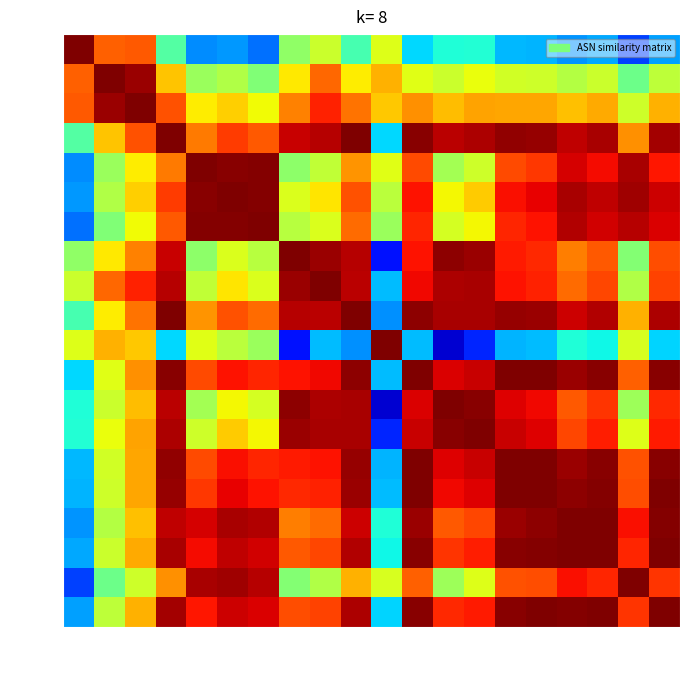

Reading left to right, extract all data points from this chart.

US: US=1.0	BR=0.8	RU=0.8	DE=0.5	IN=0.3	ID=0.3	CN=0.2	AU=0.5	PL=0.6	CA=0.4	UA=0.6	FR=0.3	NL=0.4	RO=0.4	IT=0.3	ES=0.3	JP=0.3	AR=0.3	BD=0.2	KR=0.3
BR: US=0.8	BR=1.0	RU=1.0	DE=0.7	IN=0.5	ID=0.6	CN=0.5	AU=0.7	PL=0.8	CA=0.7	UA=0.7	FR=0.6	NL=0.6	RO=0.6	IT=0.6	ES=0.6	JP=0.6	AR=0.6	BD=0.5	KR=0.6
RU: US=0.8	BR=1.0	RU=1.0	DE=0.8	IN=0.7	ID=0.7	CN=0.6	AU=0.8	PL=0.9	CA=0.8	UA=0.7	FR=0.8	NL=0.7	RO=0.7	IT=0.7	ES=0.7	JP=0.7	AR=0.7	BD=0.6	KR=0.7
DE: US=0.5	BR=0.7	RU=0.8	DE=1.0	IN=0.8	ID=0.8	CN=0.8	AU=0.9	PL=0.9	CA=1.0	UA=0.3	FR=1.0	NL=0.9	RO=1.0	IT=1.0	ES=1.0	JP=0.9	AR=1.0	BD=0.8	KR=1.0
IN: US=0.3	BR=0.5	RU=0.7	DE=0.8	IN=1.0	ID=1.0	CN=1.0	AU=0.5	PL=0.6	CA=0.8	UA=0.6	FR=0.8	NL=0.5	RO=0.6	IT=0.8	ES=0.9	JP=0.9	AR=0.9	BD=1.0	KR=0.9
ID: US=0.3	BR=0.6	RU=0.7	DE=0.8	IN=1.0	ID=1.0	CN=1.0	AU=0.6	PL=0.7	CA=0.8	UA=0.6	FR=0.9	NL=0.6	RO=0.7	IT=0.9	ES=0.9	JP=1.0	AR=0.9	BD=1.0	KR=0.9
CN: US=0.2	BR=0.5	RU=0.6	DE=0.8	IN=1.0	ID=1.0	CN=1.0	AU=0.6	PL=0.6	CA=0.8	UA=0.5	FR=0.9	NL=0.6	RO=0.6	IT=0.9	ES=0.9	JP=1.0	AR=0.9	BD=1.0	KR=0.9
AU: US=0.5	BR=0.7	RU=0.8	DE=0.9	IN=0.5	ID=0.6	CN=0.6	AU=1.0	PL=1.0	CA=1.0	UA=0.1	FR=0.9	NL=1.0	RO=1.0	IT=0.9	ES=0.9	JP=0.8	AR=0.8	BD=0.5	KR=0.8
PL: US=0.6	BR=0.8	RU=0.9	DE=0.9	IN=0.6	ID=0.7	CN=0.6	AU=1.0	PL=1.0	CA=0.9	UA=0.3	FR=0.9	NL=1.0	RO=1.0	IT=0.9	ES=0.9	JP=0.8	AR=0.8	BD=0.6	KR=0.8
CA: US=0.4	BR=0.7	RU=0.8	DE=1.0	IN=0.8	ID=0.8	CN=0.8	AU=1.0	PL=0.9	CA=1.0	UA=0.3	FR=1.0	NL=1.0	RO=1.0	IT=1.0	ES=1.0	JP=0.9	AR=1.0	BD=0.7	KR=1.0
UA: US=0.6	BR=0.7	RU=0.7	DE=0.3	IN=0.6	ID=0.6	CN=0.5	AU=0.1	PL=0.3	CA=0.3	UA=1.0	FR=0.3	NL=0.1	RO=0.2	IT=0.3	ES=0.3	JP=0.4	AR=0.4	BD=0.6	KR=0.3
FR: US=0.3	BR=0.6	RU=0.8	DE=1.0	IN=0.8	ID=0.9	CN=0.9	AU=0.9	PL=0.9	CA=1.0	UA=0.3	FR=1.0	NL=0.9	RO=0.9	IT=1.0	ES=1.0	JP=1.0	AR=1.0	BD=0.8	KR=1.0
NL: US=0.4	BR=0.6	RU=0.7	DE=0.9	IN=0.5	ID=0.6	CN=0.6	AU=1.0	PL=1.0	CA=1.0	UA=0.1	FR=0.9	NL=1.0	RO=1.0	IT=0.9	ES=0.9	JP=0.8	AR=0.9	BD=0.5	KR=0.9
RO: US=0.4	BR=0.6	RU=0.7	DE=1.0	IN=0.6	ID=0.7	CN=0.6	AU=1.0	PL=1.0	CA=1.0	UA=0.2	FR=0.9	NL=1.0	RO=1.0	IT=0.9	ES=0.9	JP=0.8	AR=0.9	BD=0.6	KR=0.9
IT: US=0.3	BR=0.6	RU=0.7	DE=1.0	IN=0.8	ID=0.9	CN=0.9	AU=0.9	PL=0.9	CA=1.0	UA=0.3	FR=1.0	NL=0.9	RO=0.9	IT=1.0	ES=1.0	JP=1.0	AR=1.0	BD=0.8	KR=1.0
ES: US=0.3	BR=0.6	RU=0.7	DE=1.0	IN=0.9	ID=0.9	CN=0.9	AU=0.9	PL=0.9	CA=1.0	UA=0.3	FR=1.0	NL=0.9	RO=0.9	IT=1.0	ES=1.0	JP=1.0	AR=1.0	BD=0.8	KR=1.0
JP: US=0.3	BR=0.6	RU=0.7	DE=0.9	IN=0.9	ID=1.0	CN=1.0	AU=0.8	PL=0.8	CA=0.9	UA=0.4	FR=1.0	NL=0.8	RO=0.8	IT=1.0	ES=1.0	JP=1.0	AR=1.0	BD=0.9	KR=1.0
AR: US=0.3	BR=0.6	RU=0.7	DE=1.0	IN=0.9	ID=0.9	CN=0.9	AU=0.8	PL=0.8	CA=1.0	UA=0.4	FR=1.0	NL=0.9	RO=0.9	IT=1.0	ES=1.0	JP=1.0	AR=1.0	BD=0.9	KR=1.0
BD: US=0.2	BR=0.5	RU=0.6	DE=0.8	IN=1.0	ID=1.0	CN=1.0	AU=0.5	PL=0.6	CA=0.7	UA=0.6	FR=0.8	NL=0.5	RO=0.6	IT=0.8	ES=0.8	JP=0.9	AR=0.9	BD=1.0	KR=0.9
KR: US=0.3	BR=0.6	RU=0.7	DE=1.0	IN=0.9	ID=0.9	CN=0.9	AU=0.8	PL=0.8	CA=1.0	UA=0.3	FR=1.0	NL=0.9	RO=0.9	IT=1.0	ES=1.0	JP=1.0	AR=1.0	BD=0.9	KR=1.0